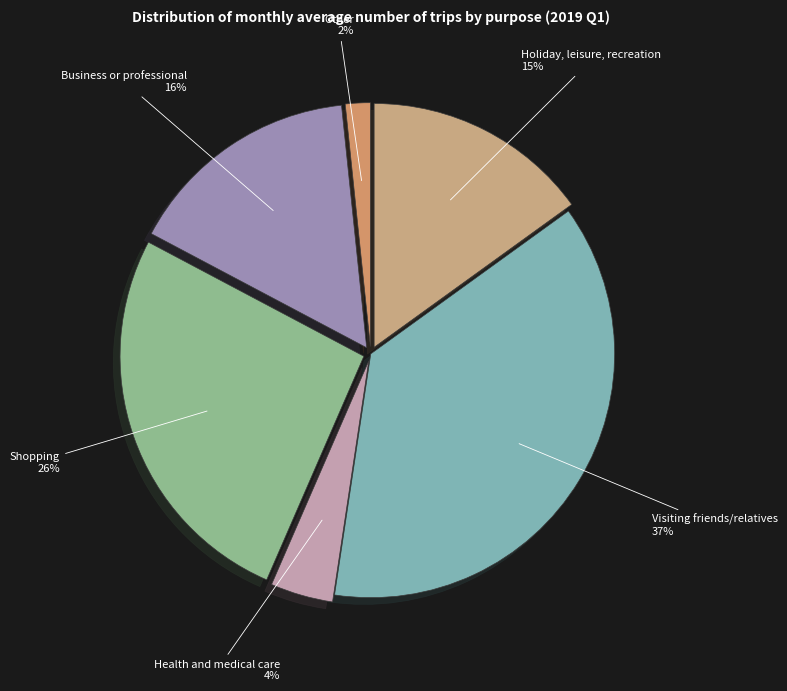

Rank the categories by value from lowest to highest.

Other, Health and medical care, Holiday, leisure, recreation, Business or professional, Shopping, Visiting friends/relatives